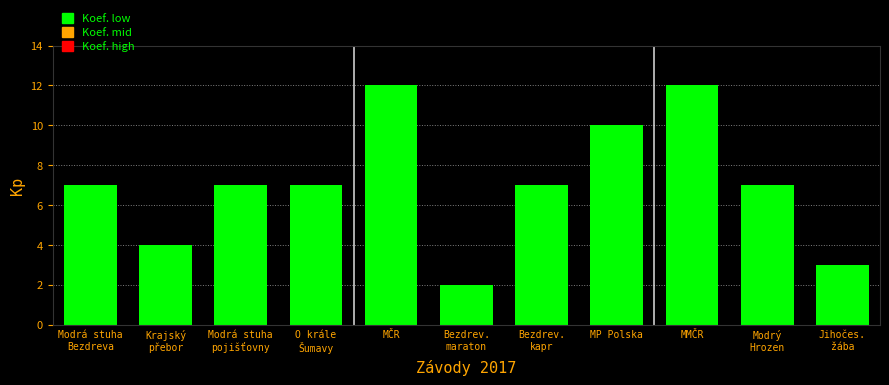

The chart shows a value of 4 at Krajský
přebor. True or false?

True